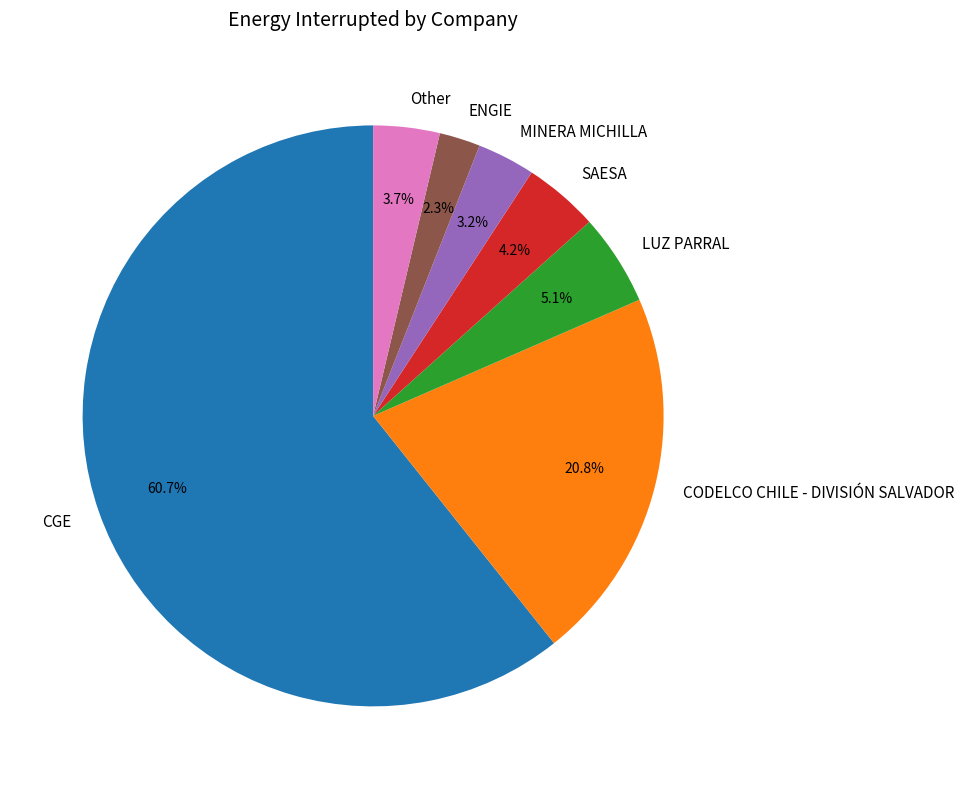

How many slices are in this pie chart?

7